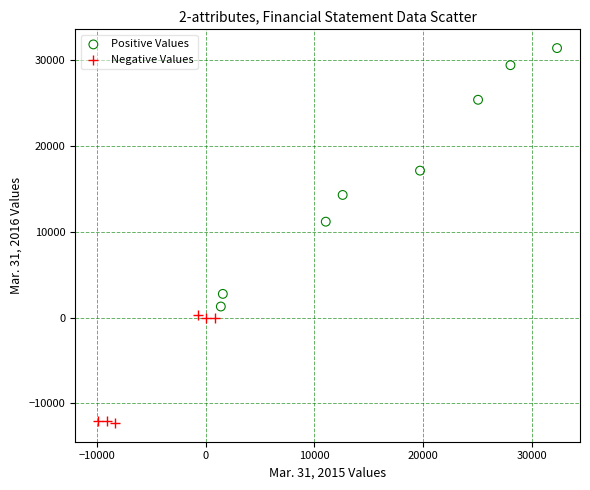

Which series has the widest spread of Y values?

Positive Values